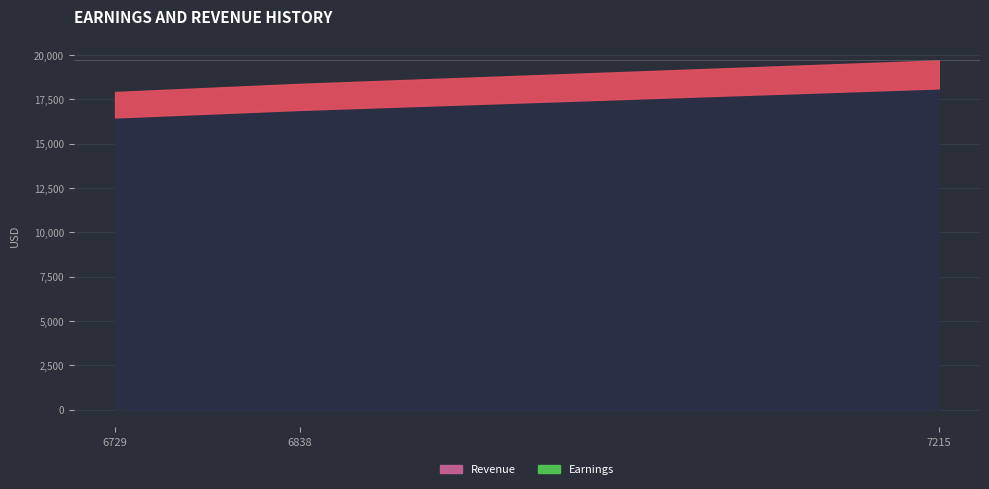

Between 6838 and 7215, which is larger?

7215